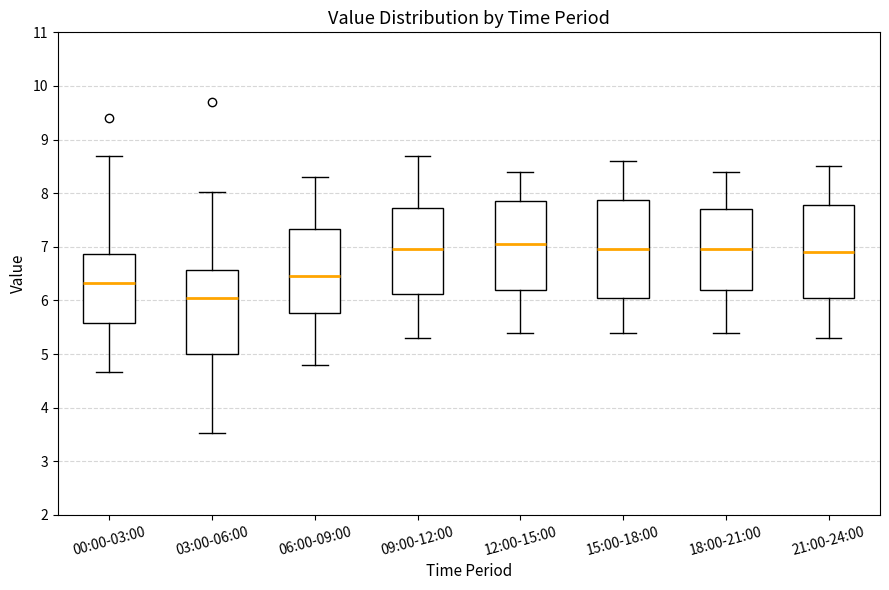

Reading left to right, transcribe this box plot: for each box, give where its median line is, the range the box spans, and where its two whiskers end, as read against the y-axis. The values are not printed on the chart, so give them approximately, as read against the axis.

00:00-03:00: median 6.3, box 5.6 to 6.9, whiskers 4.7 to 8.7
03:00-06:00: median 6.1, box 5.0 to 6.6, whiskers 3.5 to 8.0
06:00-09:00: median 6.5, box 5.8 to 7.3, whiskers 4.8 to 8.3
09:00-12:00: median 7.0, box 6.1 to 7.7, whiskers 5.3 to 8.7
12:00-15:00: median 7.1, box 6.2 to 7.9, whiskers 5.4 to 8.4
15:00-18:00: median 7.0, box 6.1 to 7.9, whiskers 5.4 to 8.6
18:00-21:00: median 7.0, box 6.2 to 7.7, whiskers 5.4 to 8.4
21:00-24:00: median 6.9, box 6.1 to 7.8, whiskers 5.3 to 8.5